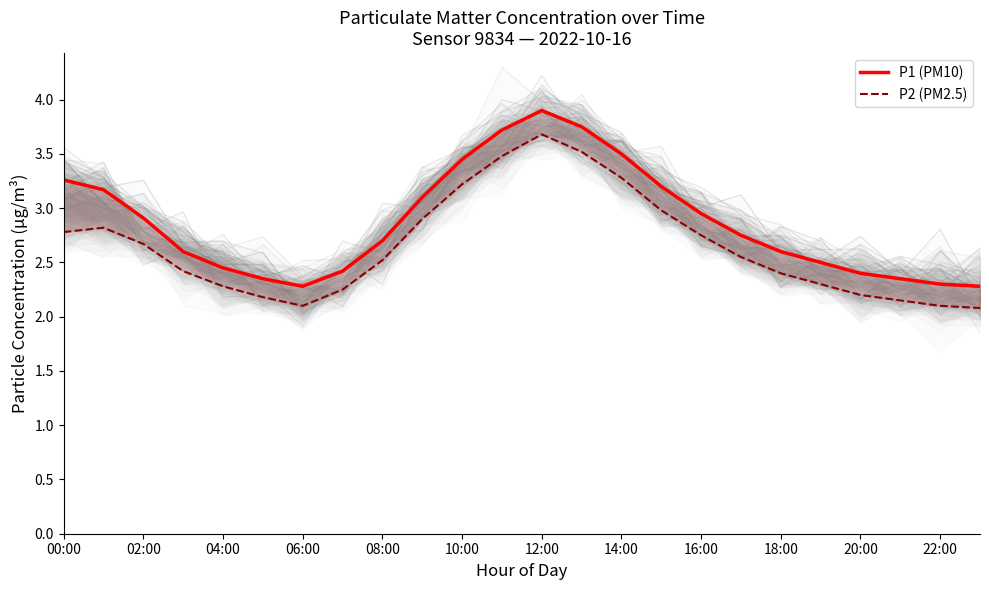

Reading left to right, transcribe all the data shown in this chart.

P1 (PM10): 3.3	3.2	2.9	2.6	2.5	2.4	2.3	2.4	2.7	3.1	3.5	3.7	3.9	3.8	3.5	3.2	3.0	2.8	2.6	2.5	2.4	2.4	2.3	2.3
P2 (PM2.5): 2.8	2.8	2.7	2.4	2.3	2.2	2.1	2.2	2.5	2.9	3.2	3.5	3.7	3.5	3.3	3.0	2.8	2.5	2.4	2.3	2.2	2.1	2.1	2.1